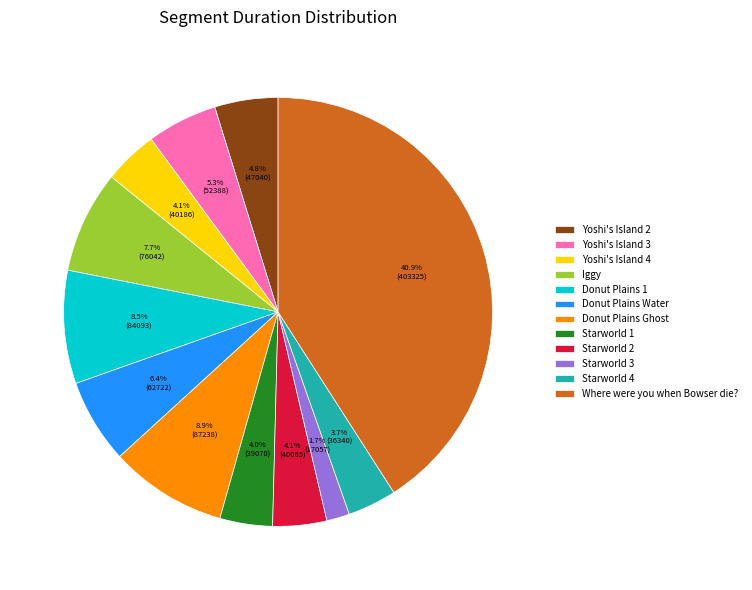

Is there a majority slice in this chart?

No